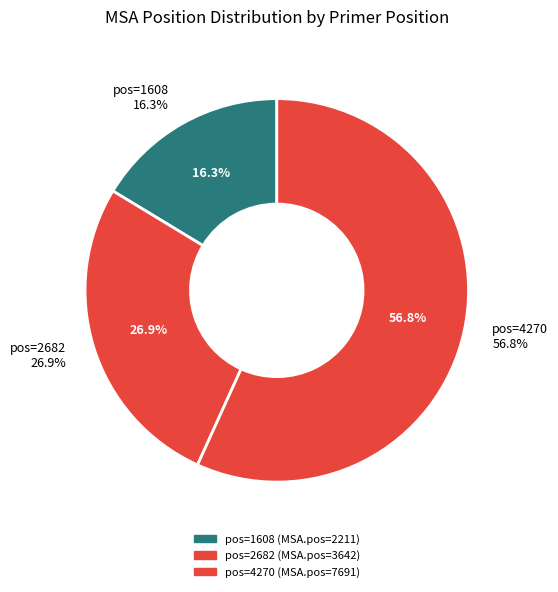

Rank the categories by value from lowest to highest.

1608, 2682, 4270